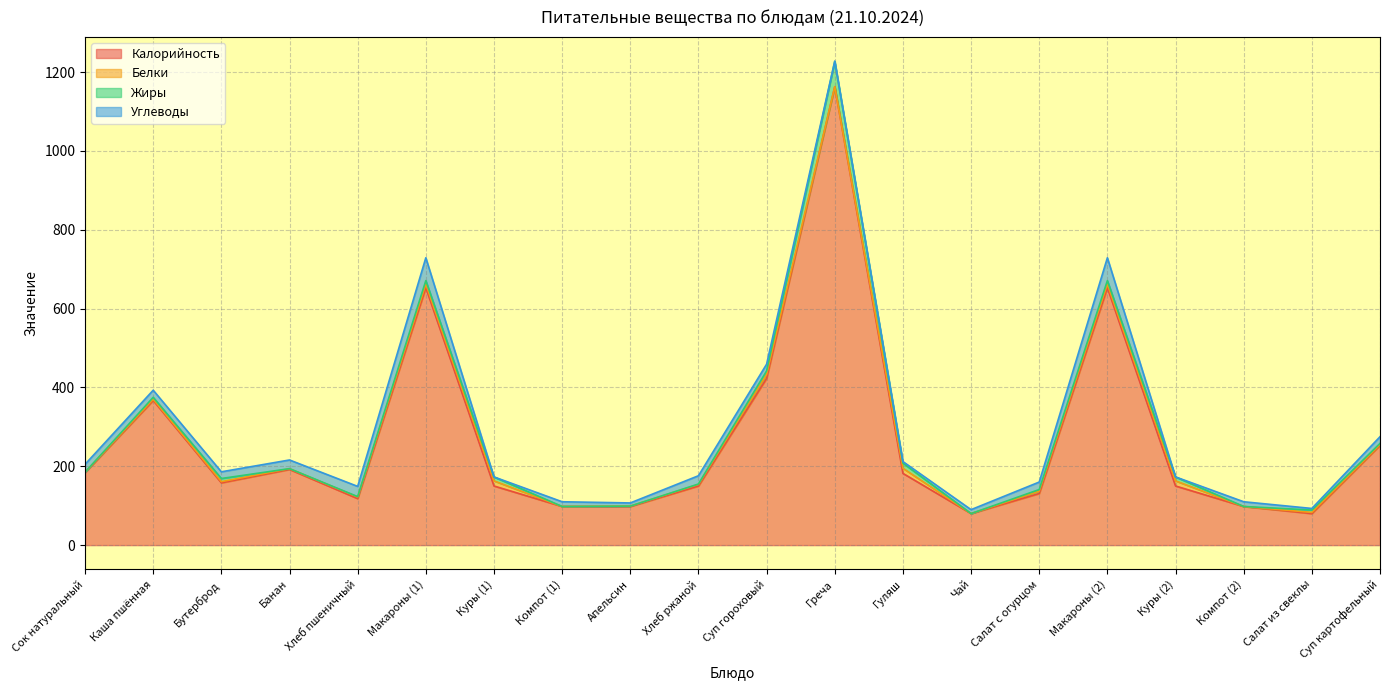

What is the maximum value for Жиры?

64